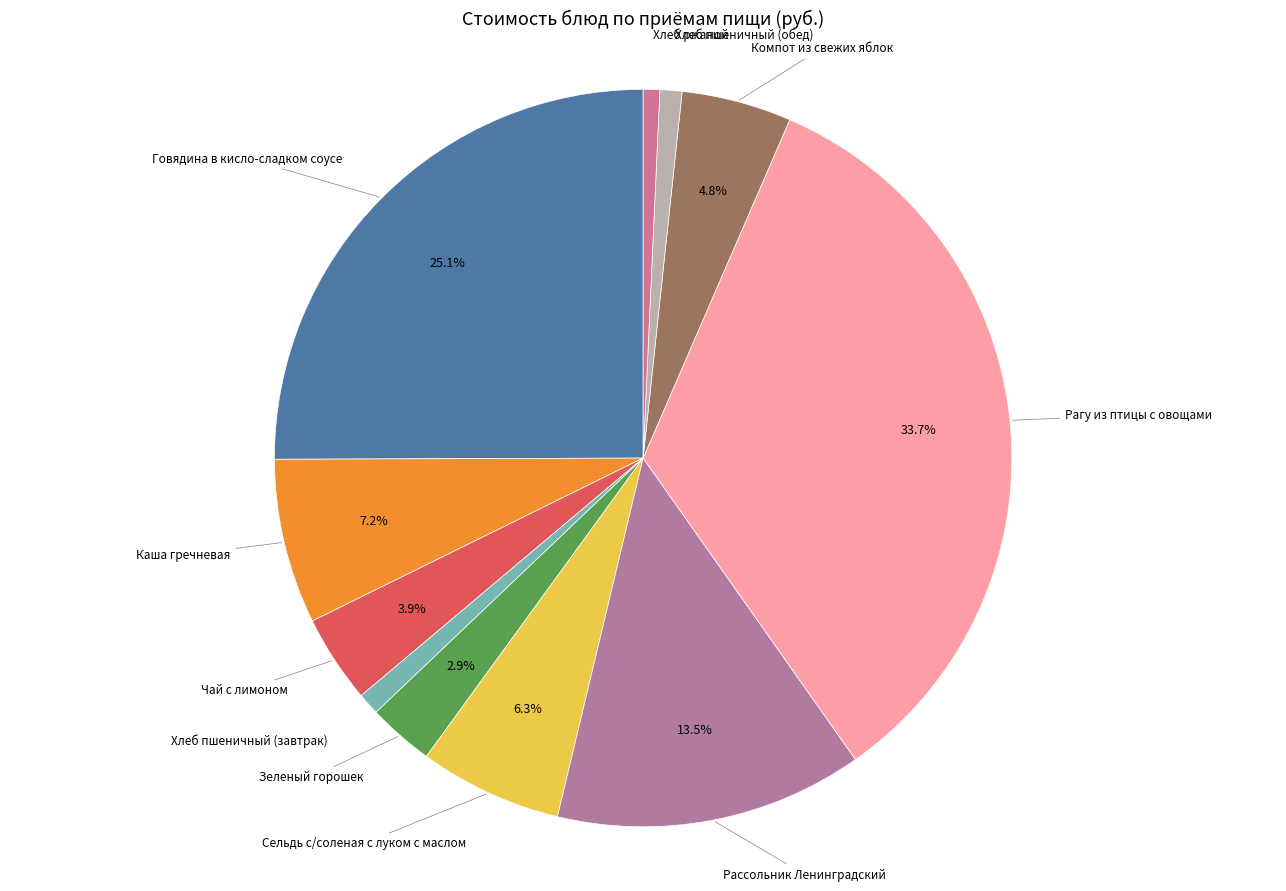

Count the number of slices in the pie.

11